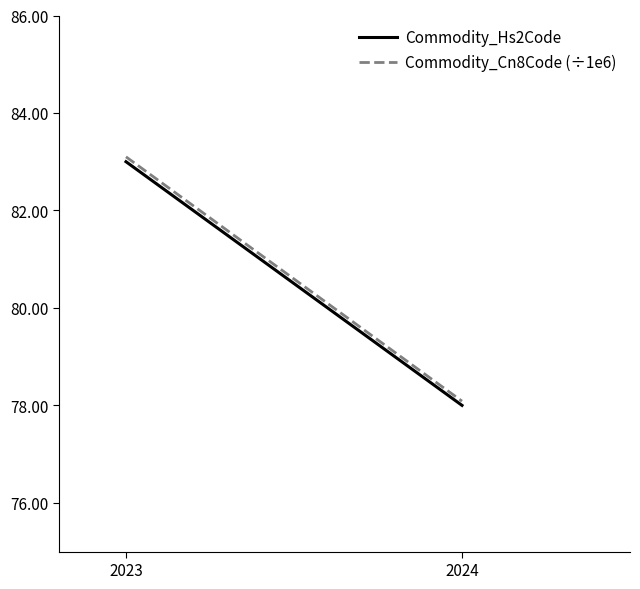

How many distinct data groups are displayed?

2